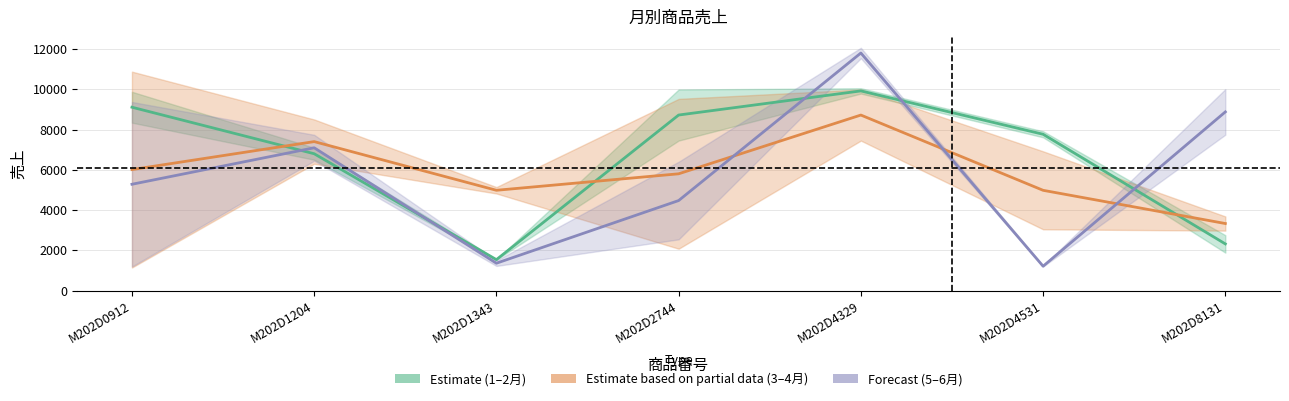

What is the maximum value for Forecast (5–6月)?

11799.0